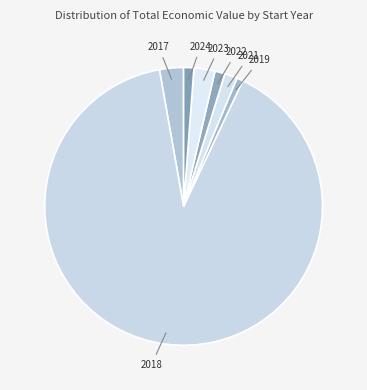

Count the number of slices in the pie.

7